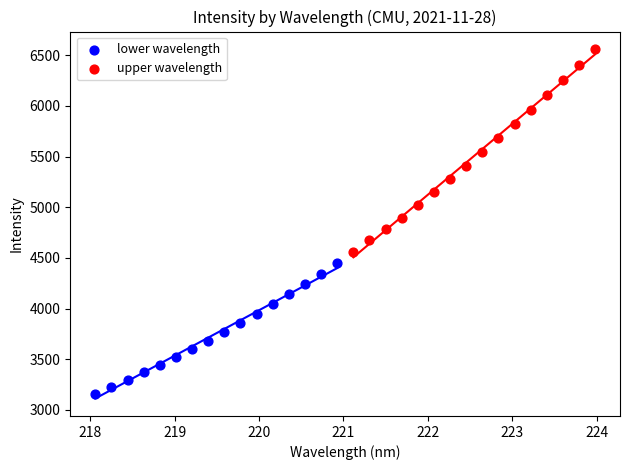

Which series has the widest spread of Y values?

upper wavelength